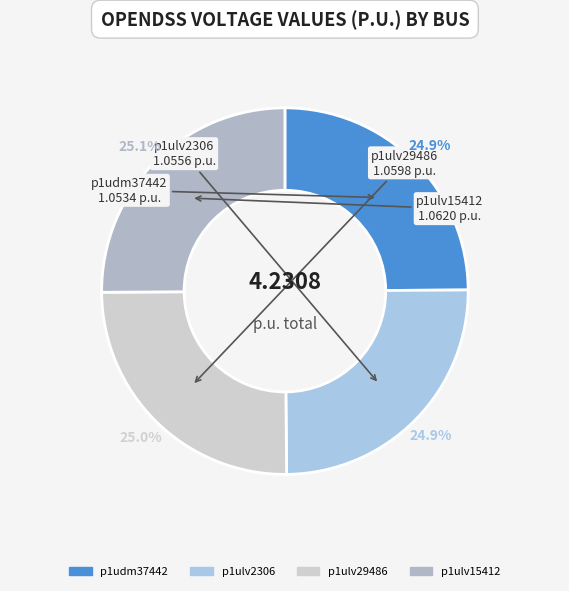

Does p1udm37442 represent more than half of the total?

No